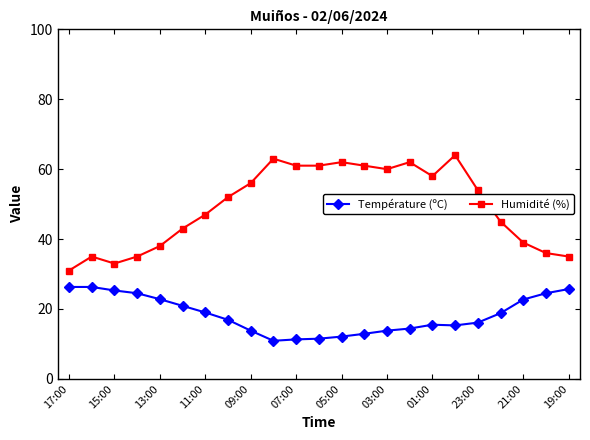

What is the sum of all Humidité (%) values?

1131.0